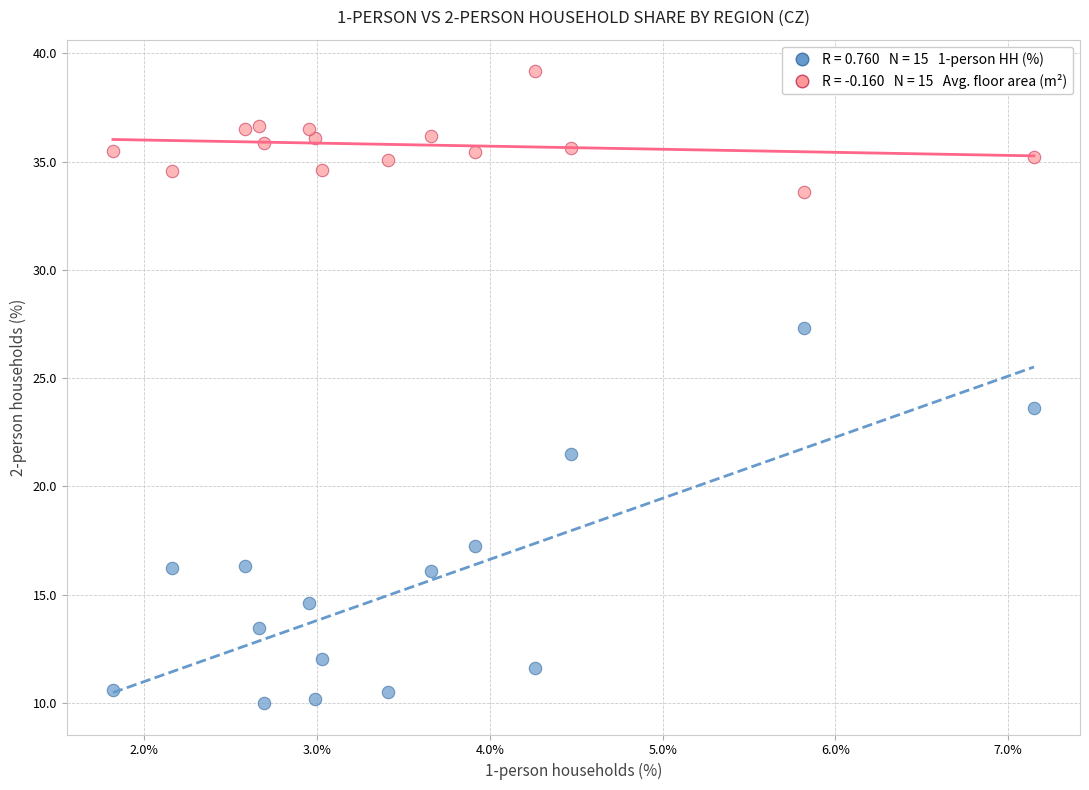

Across all data points, what is the range of X values (max minus min)?

5.3